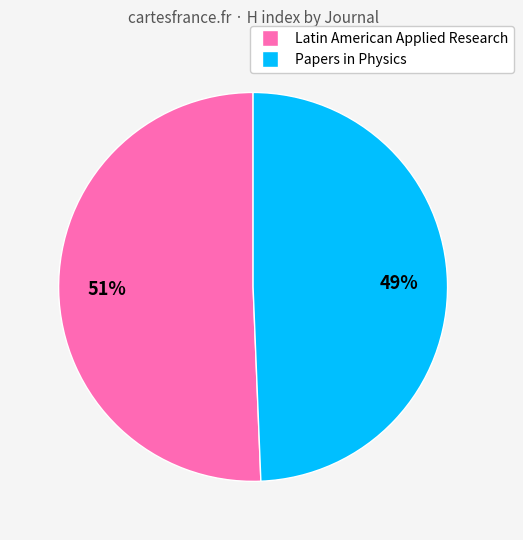

To the nearest percent, what portion does Papers in Physics represent?

49%